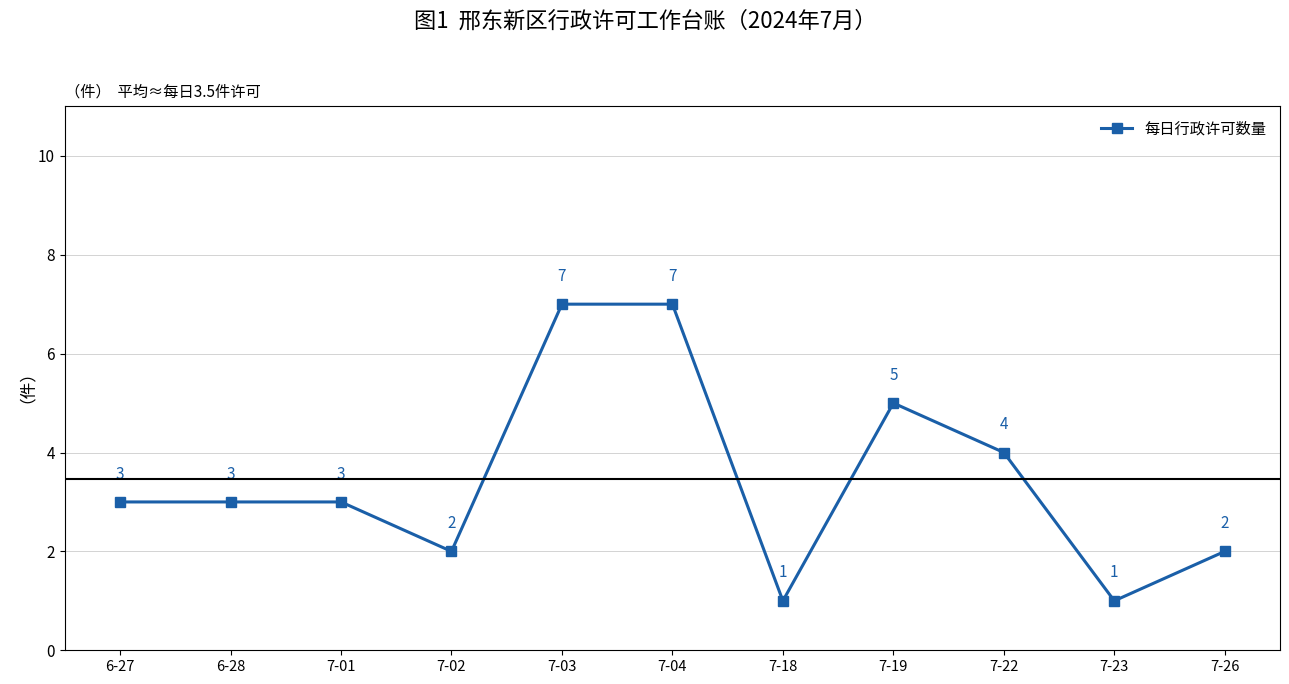

Is this an area chart (filled region under the line)?

No